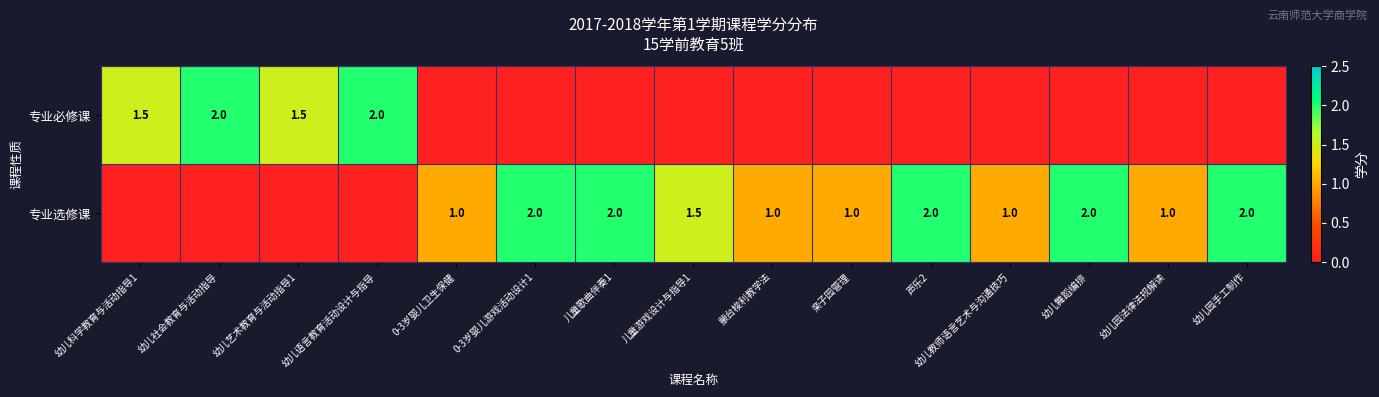

The 专业必修课 series shows 0.9 at 幼儿科学教育与活动指导1. True or false?

False